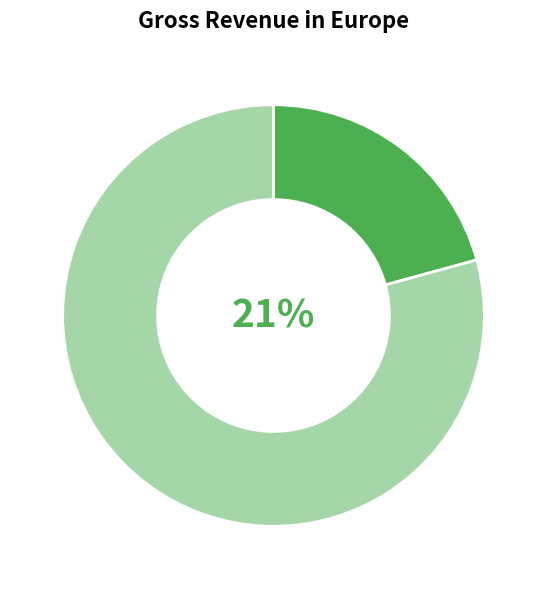

Does pct85 account for over 50% of the chart?

No